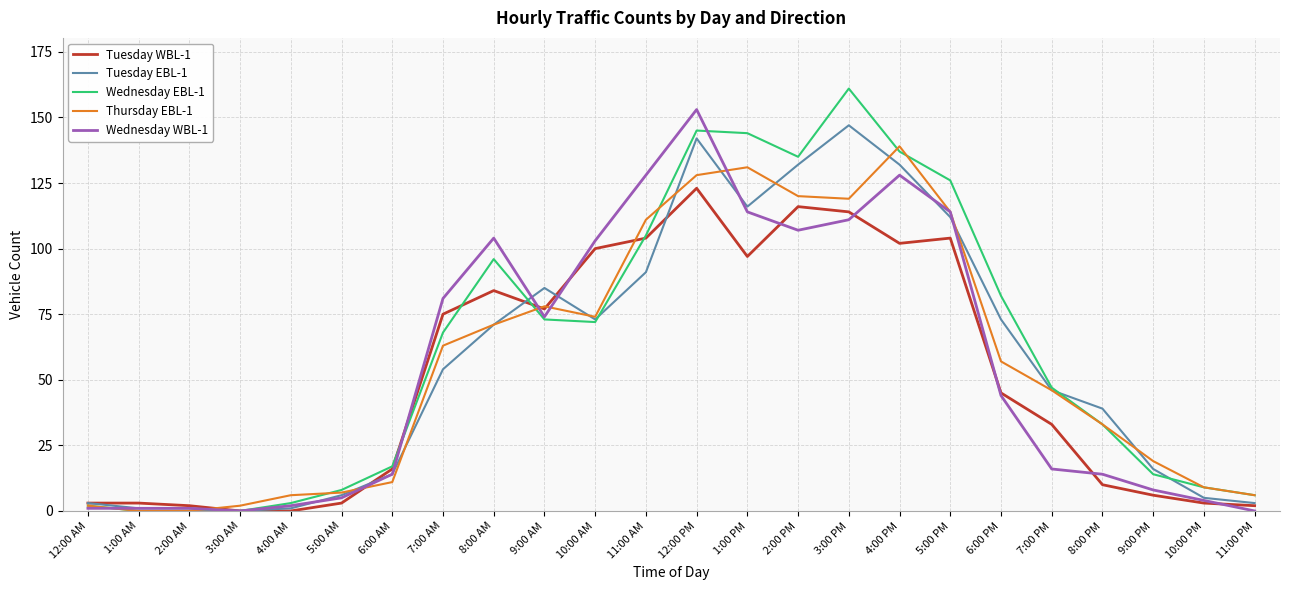

What position from the left is 8:00 PM?

21